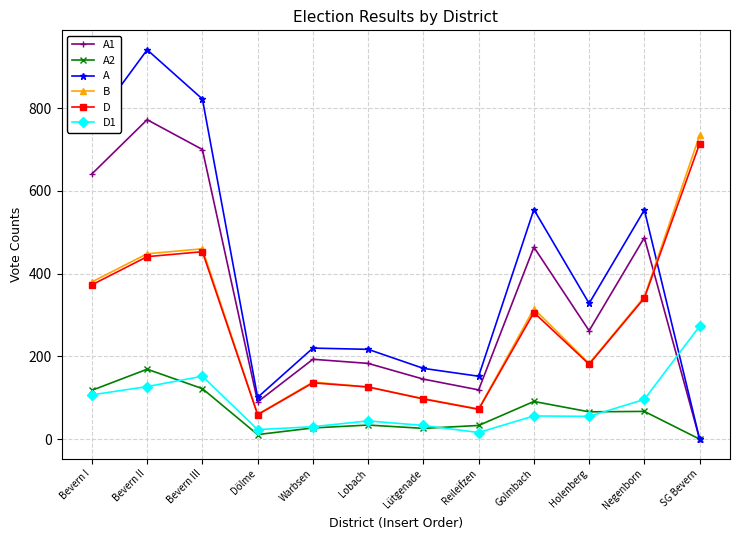

True or false: B has more than 0 interior local peaks.

True